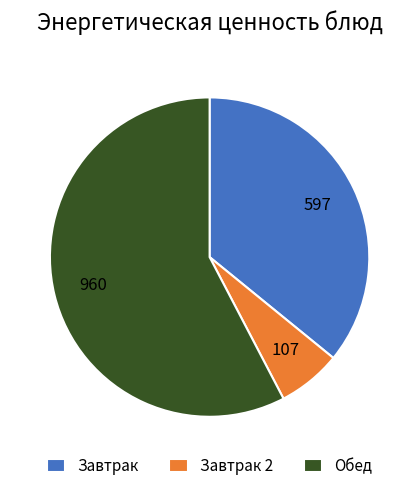

How many segments does this pie chart have?

3